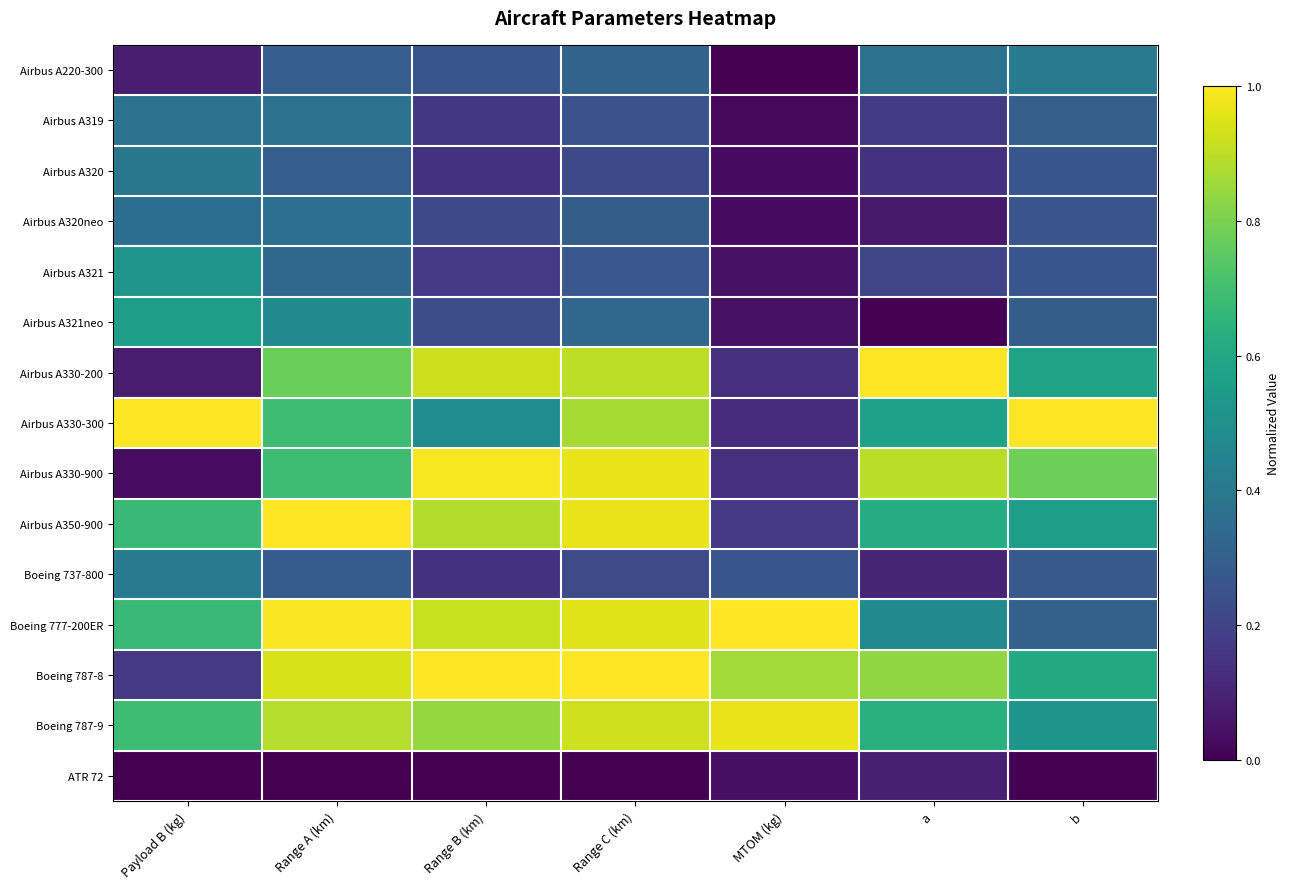

At how many categories does at least one series exceed 0?

7